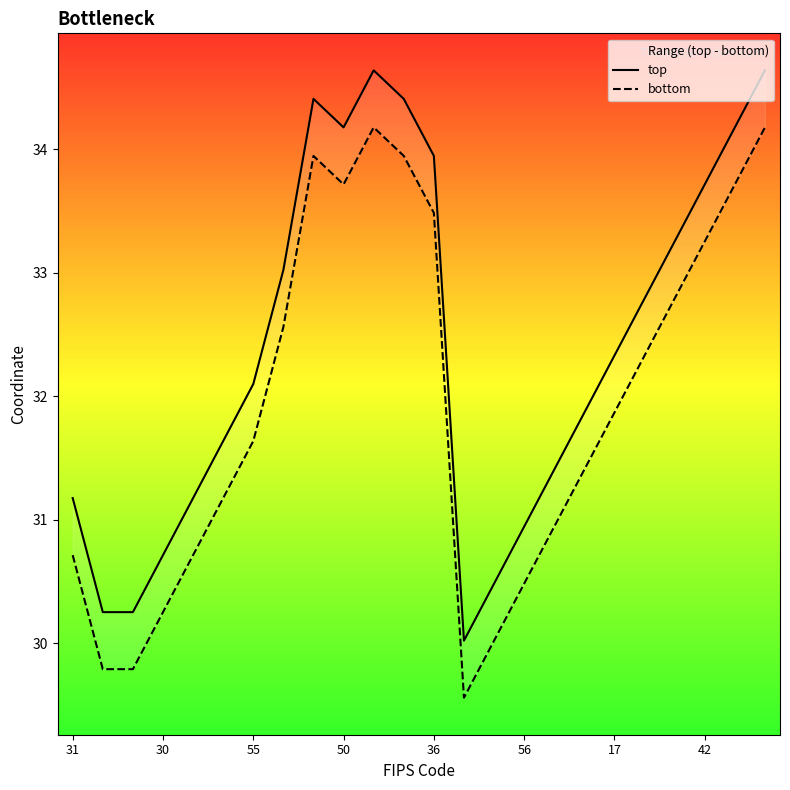

At which label does top reach its peak?

10